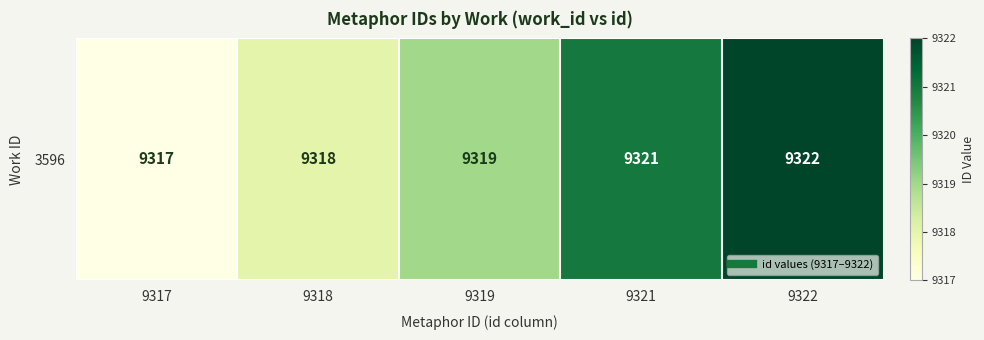

What is the average value?

9319